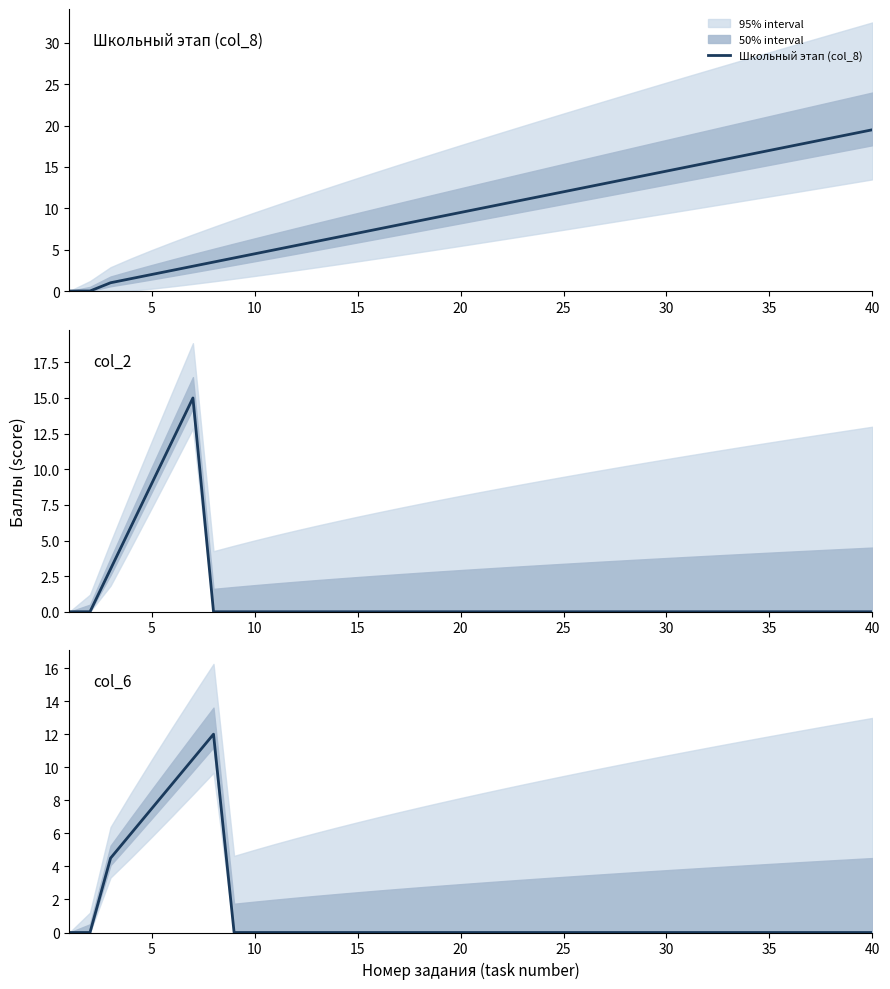

What is the average value of the col_2 series?

1.1